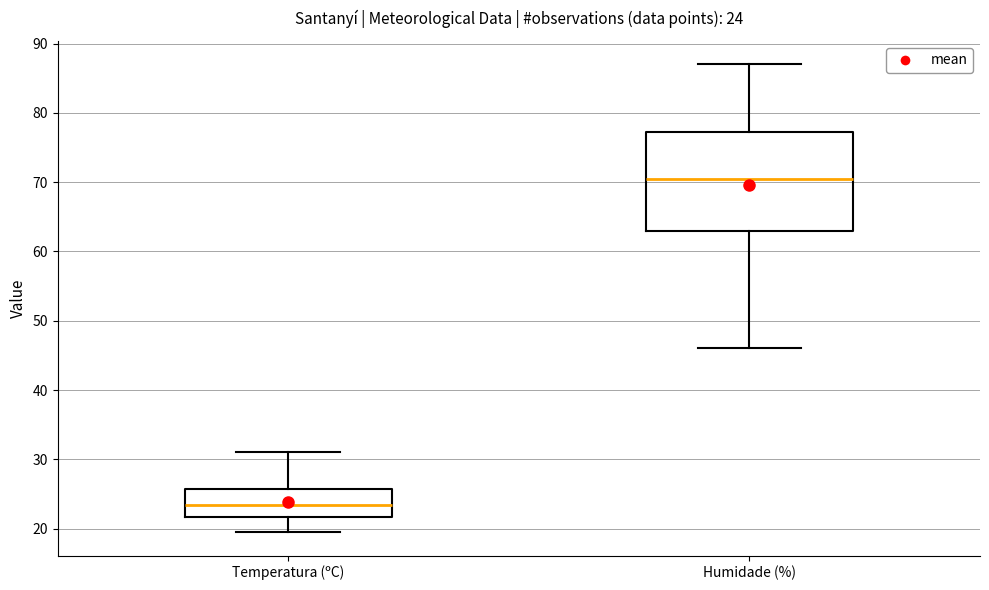

Comparing the boxes themselves (not the whiskers), which one is the tallest?

Humidade (%)